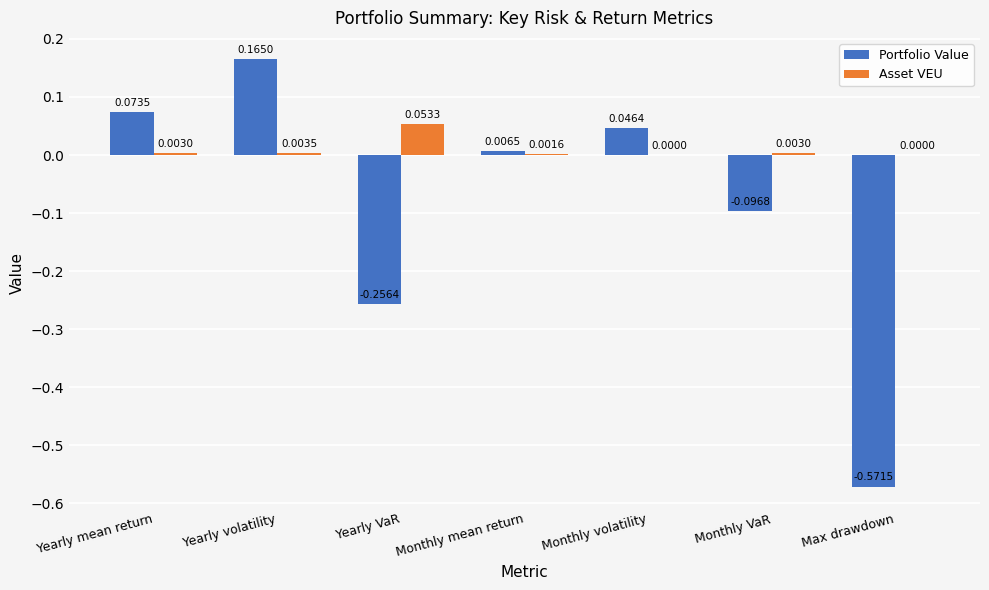

Is the value of Portfolio Value at Yearly volatility greater than the value of Asset VEU at Max drawdown?

Yes